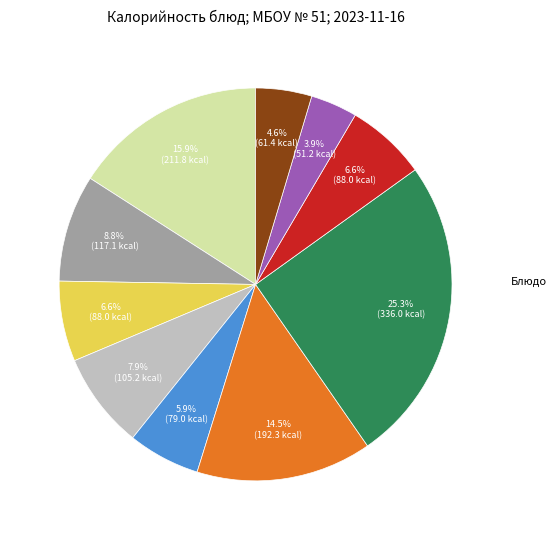

Does any single category account for the majority?

No